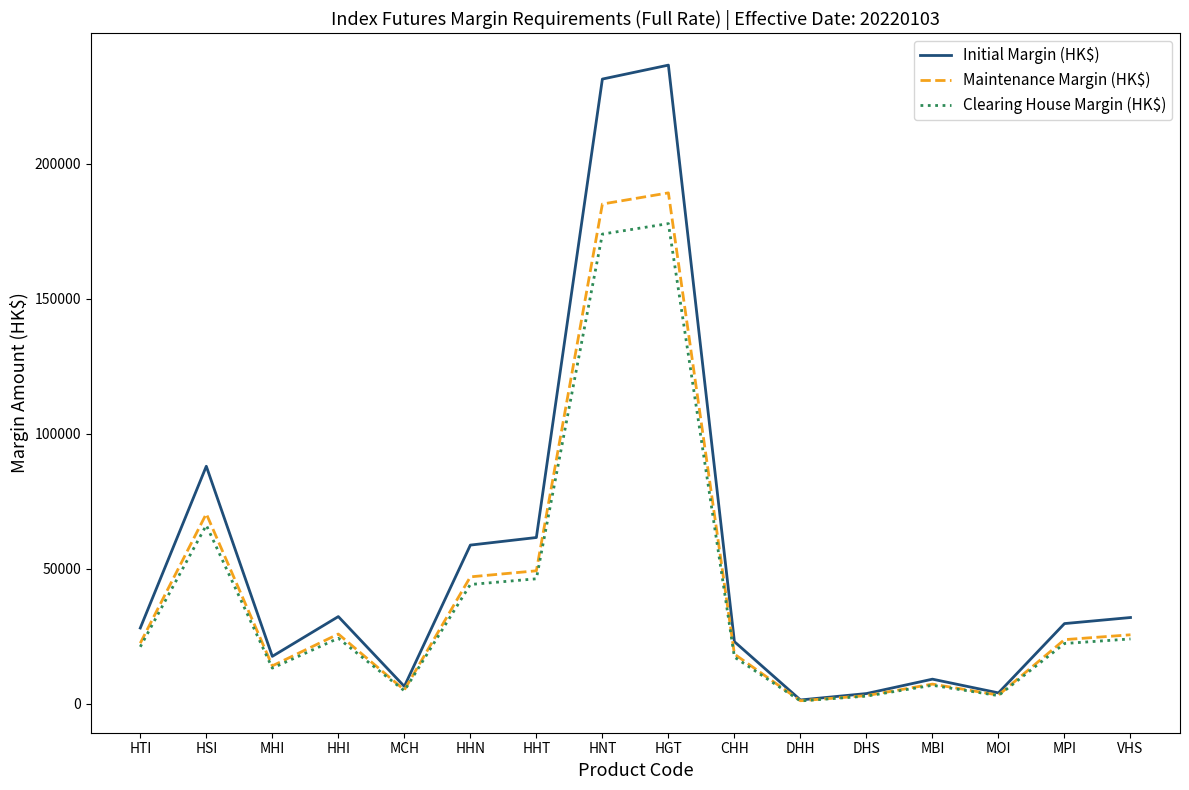

True or false: Maintenance Margin (HK$) has a value of 25578 at VHS.

True